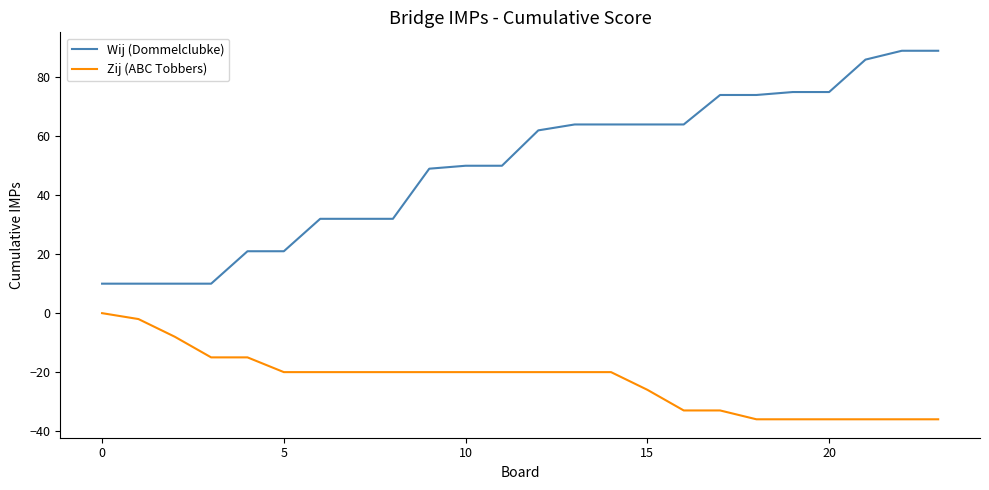

Rank the series by their average value, from lowest to highest.

Zij (ABC Tobbers), Wij (Dommelclubke)